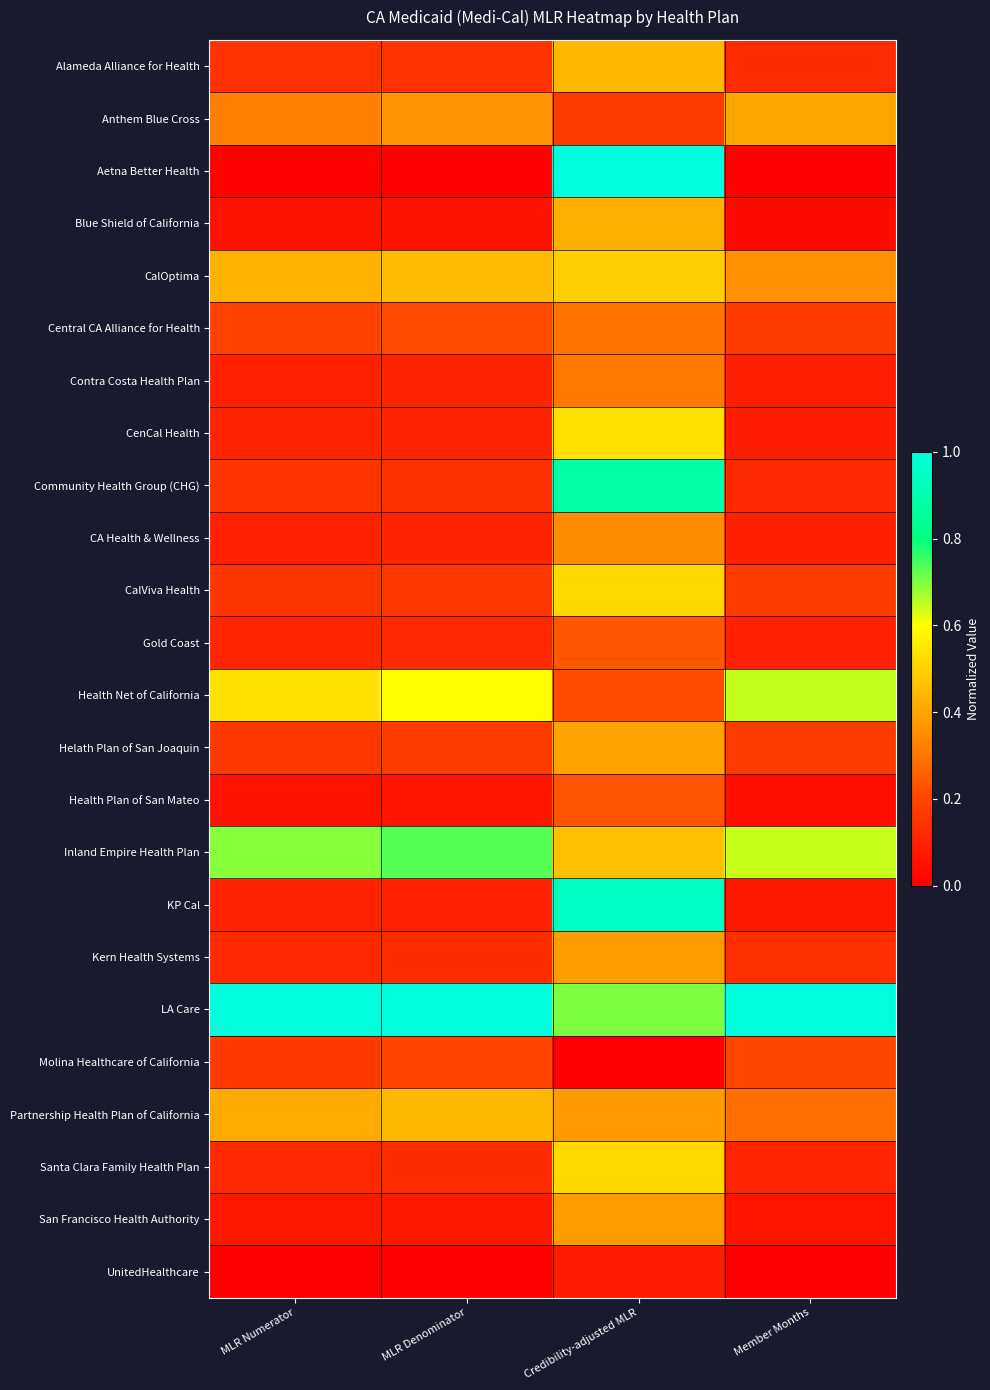

Reading left to right, transcribe all the data shown in this chart.

Alameda Alliance for Health: MLR Numerator=0.1	MLR Denominator=0.2	Credibility-adjusted MLR=0.4	Member Months=0.1
Anthem Blue Cross: MLR Numerator=0.3	MLR Denominator=0.4	Credibility-adjusted MLR=0.2	Member Months=0.4
Aetna Better Health: MLR Numerator=0.0	MLR Denominator=0.0	Credibility-adjusted MLR=1.0	Member Months=0.0
Blue Shield of California: MLR Numerator=0.1	MLR Denominator=0.1	Credibility-adjusted MLR=0.4	Member Months=0.0
CalOptima: MLR Numerator=0.4	MLR Denominator=0.5	Credibility-adjusted MLR=0.5	Member Months=0.4
Central CA Alliance for Health: MLR Numerator=0.2	MLR Denominator=0.2	Credibility-adjusted MLR=0.3	Member Months=0.2
Contra Costa Health Plan: MLR Numerator=0.1	MLR Denominator=0.1	Credibility-adjusted MLR=0.3	Member Months=0.1
CenCal Health: MLR Numerator=0.1	MLR Denominator=0.1	Credibility-adjusted MLR=0.5	Member Months=0.1
Community Health Group (CHG): MLR Numerator=0.1	MLR Denominator=0.1	Credibility-adjusted MLR=0.9	Member Months=0.1
CA Health & Wellness: MLR Numerator=0.1	MLR Denominator=0.1	Credibility-adjusted MLR=0.4	Member Months=0.1
CalViva Health: MLR Numerator=0.2	MLR Denominator=0.2	Credibility-adjusted MLR=0.5	Member Months=0.2
Gold Coast: MLR Numerator=0.1	MLR Denominator=0.1	Credibility-adjusted MLR=0.2	Member Months=0.1
Health Net of California: MLR Numerator=0.5	MLR Denominator=0.6	Credibility-adjusted MLR=0.2	Member Months=0.6
Helath Plan of San Joaquin: MLR Numerator=0.2	MLR Denominator=0.2	Credibility-adjusted MLR=0.4	Member Months=0.2
Health Plan of San Mateo: MLR Numerator=0.1	MLR Denominator=0.1	Credibility-adjusted MLR=0.2	Member Months=0.0
Inland Empire Health Plan: MLR Numerator=0.7	MLR Denominator=0.7	Credibility-adjusted MLR=0.5	Member Months=0.6
KP Cal: MLR Numerator=0.1	MLR Denominator=0.1	Credibility-adjusted MLR=0.9	Member Months=0.1
Kern Health Systems: MLR Numerator=0.1	MLR Denominator=0.1	Credibility-adjusted MLR=0.4	Member Months=0.1
LA Care: MLR Numerator=1.0	MLR Denominator=1.0	Credibility-adjusted MLR=0.7	Member Months=1.0
Molina Healthcare of California: MLR Numerator=0.2	MLR Denominator=0.2	Credibility-adjusted MLR=0.0	Member Months=0.2
Partnership Health Plan of California: MLR Numerator=0.4	MLR Denominator=0.4	Credibility-adjusted MLR=0.4	Member Months=0.3
Santa Clara Family Health Plan: MLR Numerator=0.1	MLR Denominator=0.1	Credibility-adjusted MLR=0.5	Member Months=0.1
San Francisco Health Authority: MLR Numerator=0.1	MLR Denominator=0.1	Credibility-adjusted MLR=0.4	Member Months=0.1
UnitedHealthcare: MLR Numerator=0.0	MLR Denominator=0.0	Credibility-adjusted MLR=0.1	Member Months=0.0